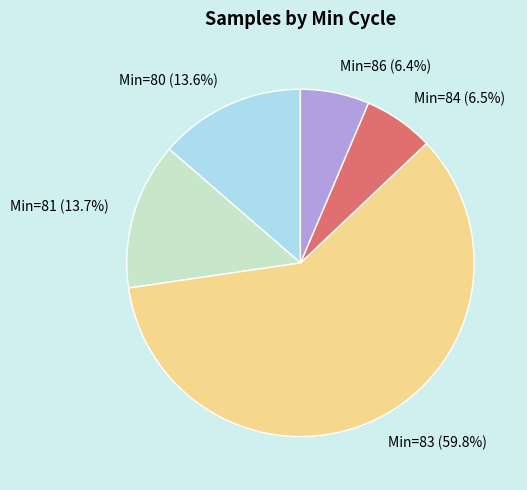

What percentage do Min=86 (6.4%) and Min=84 (6.5%) together represent?

12.9%